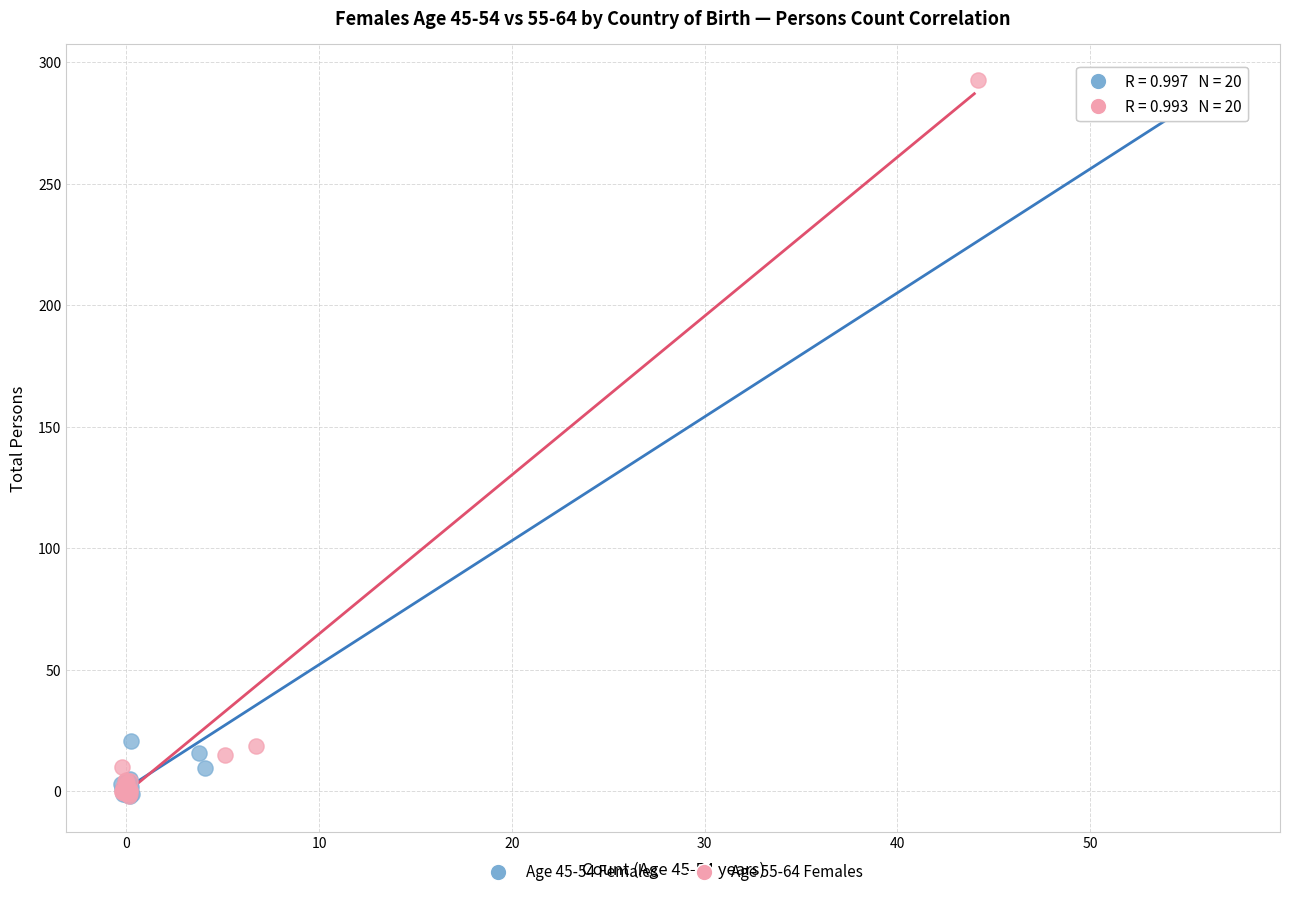

What are all the series names shown in the legend?

Age 45-54 Females, Age 55-64 Females